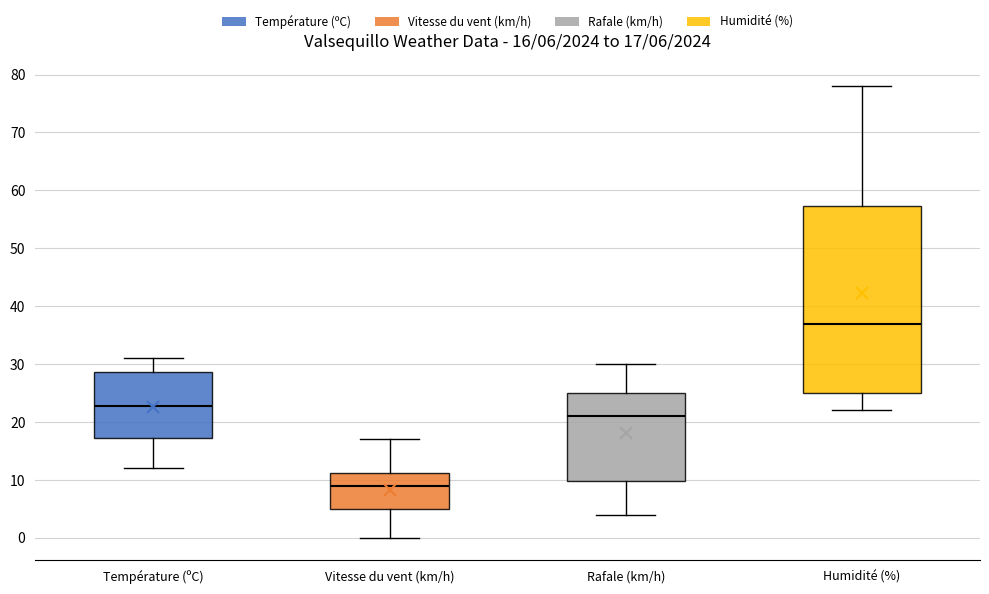

Which box's median line is the lowest?

Vitesse du vent (km/h)